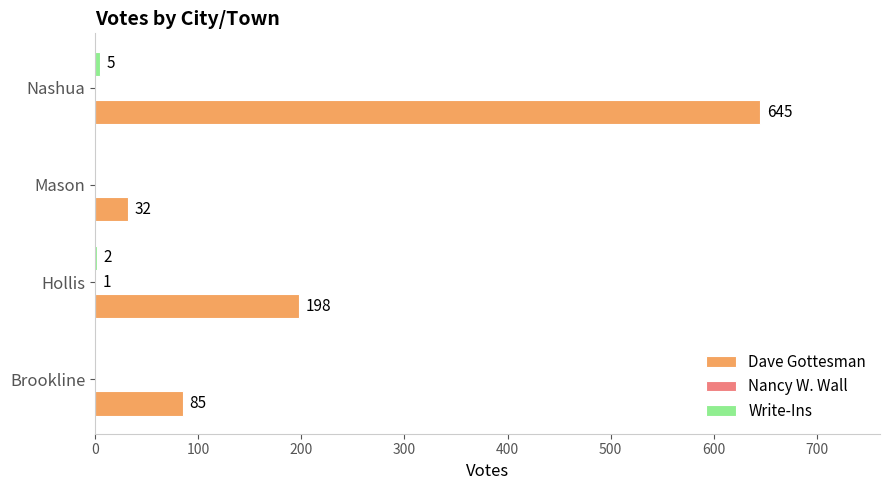

Between Brookline and Hollis, which series saw the biggest shift?

Dave Gottesman